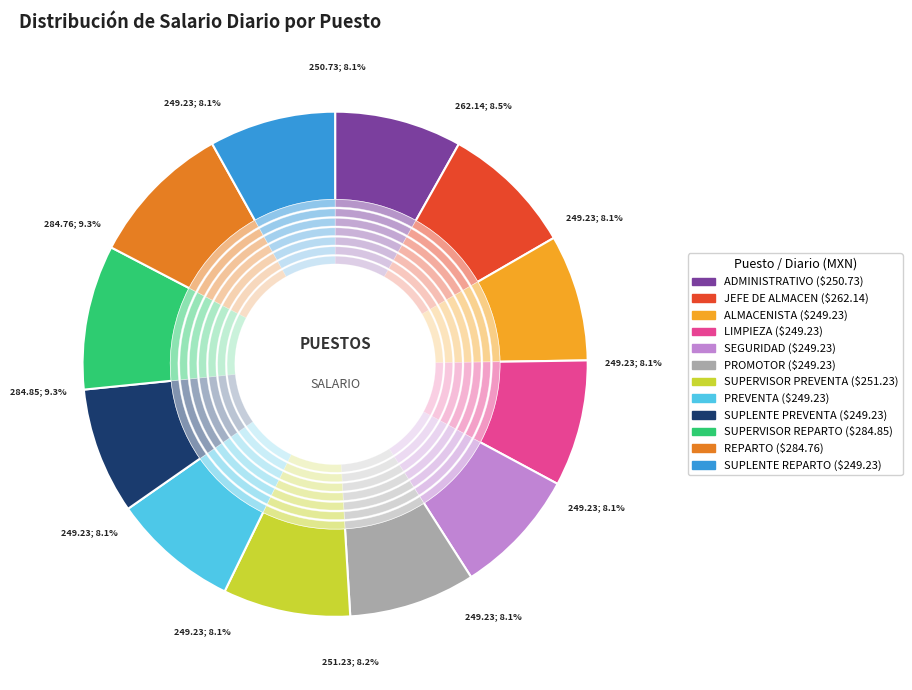

Rank the categories by value from highest to lowest.

SUPERVISOR REPARTO, REPARTO, JEFE DE ALMACEN, SUPERVISOR PREVENTA, ADMINISTRATIVO, ALMACENISTA, LIMPIEZA, SEGURIDAD, PROMOTOR, PREVENTA, SUPLENTE PREVENTA, SUPLENTE REPARTO